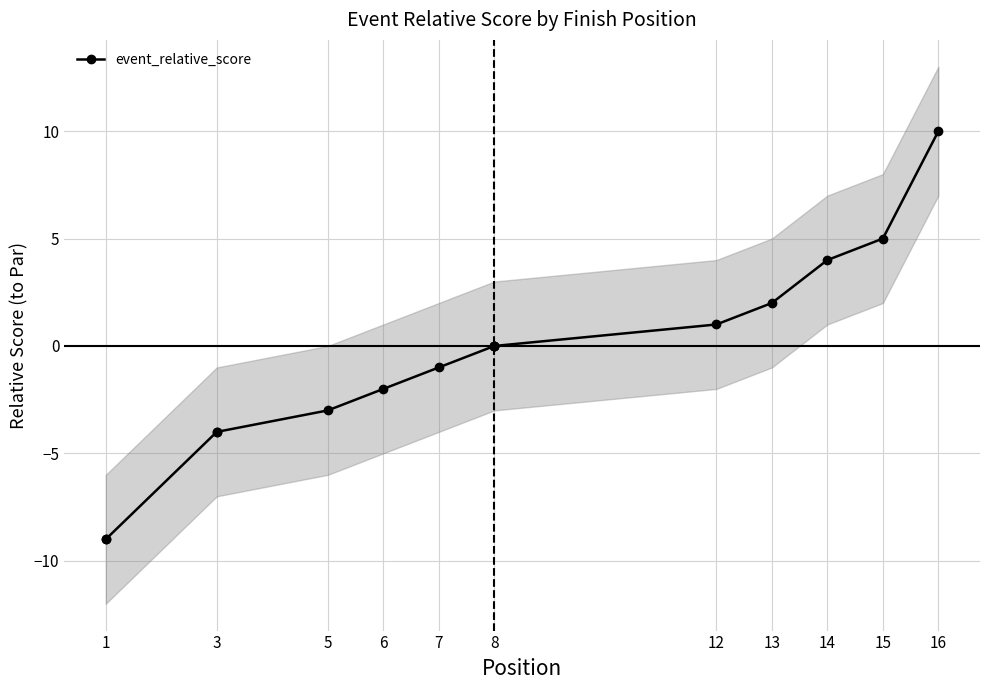

What is the value of the 12th point from the left?

1